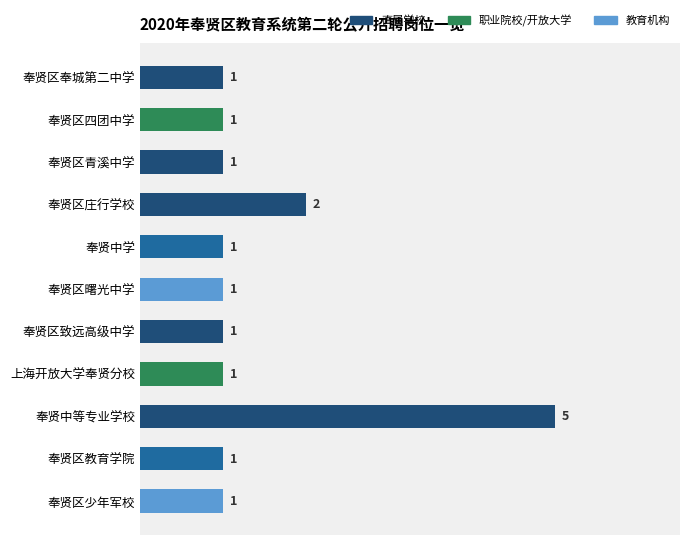

What position from the top is 奉贤区庄行学校?

4